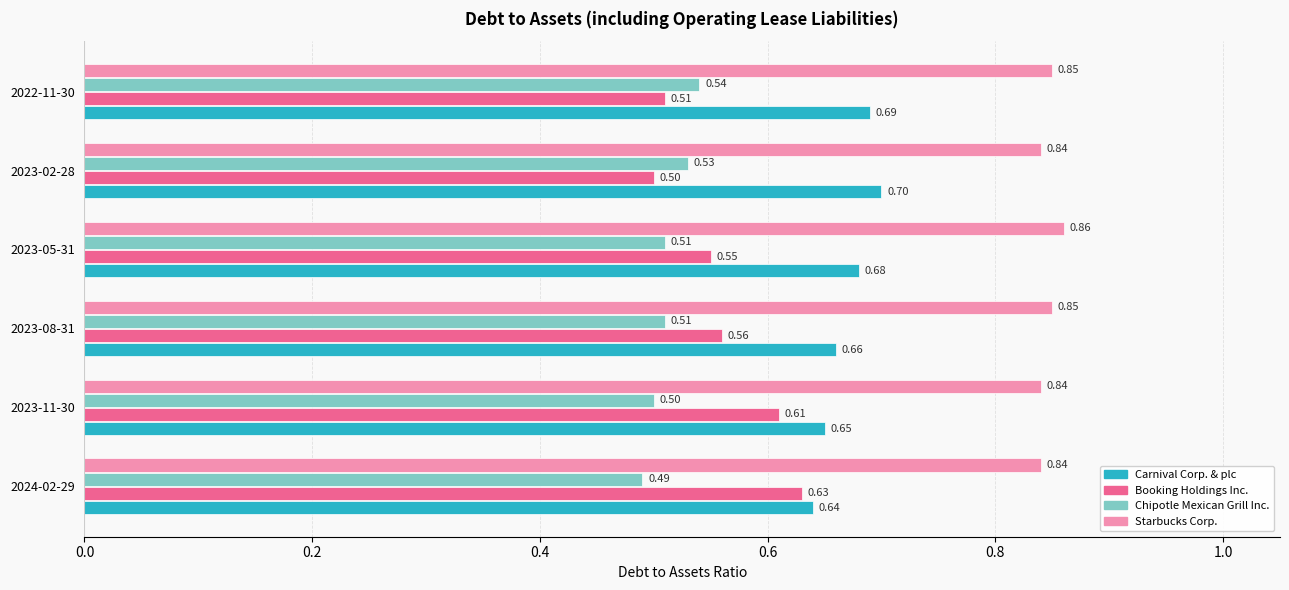

Rank the categories by Booking Holdings Inc. value from lowest to highest.

2023-02-28, 2022-11-30, 2023-05-31, 2023-08-31, 2023-11-30, 2024-02-29